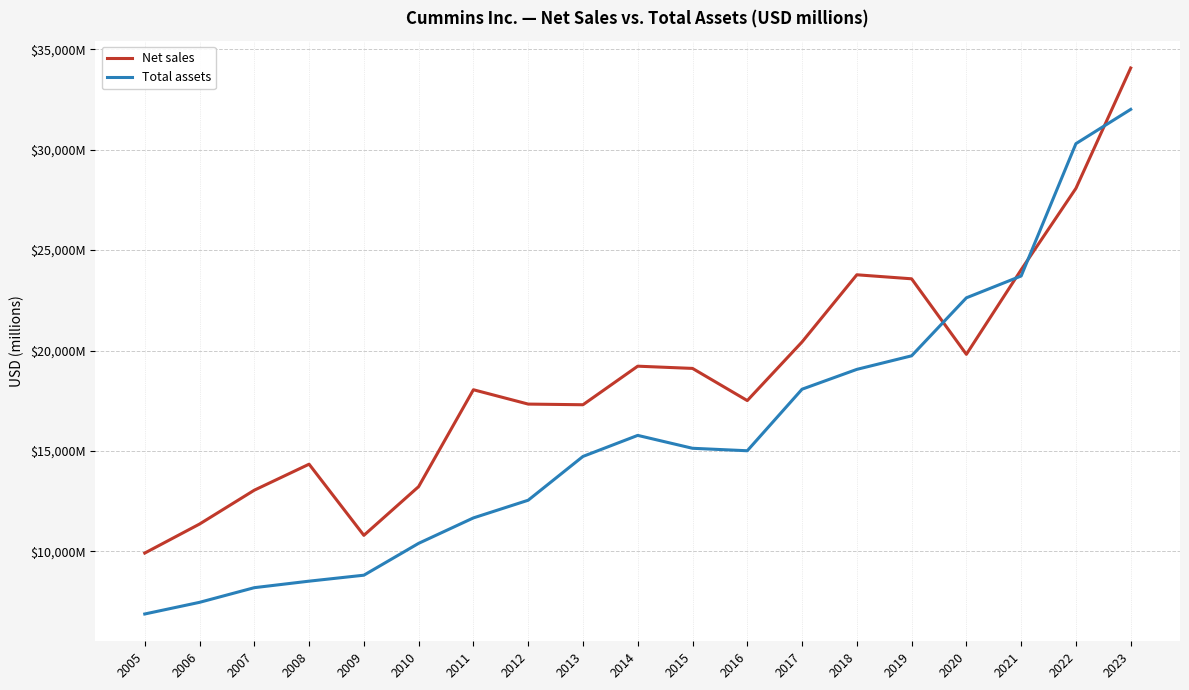

What is the average value of the Net sales series?

18682